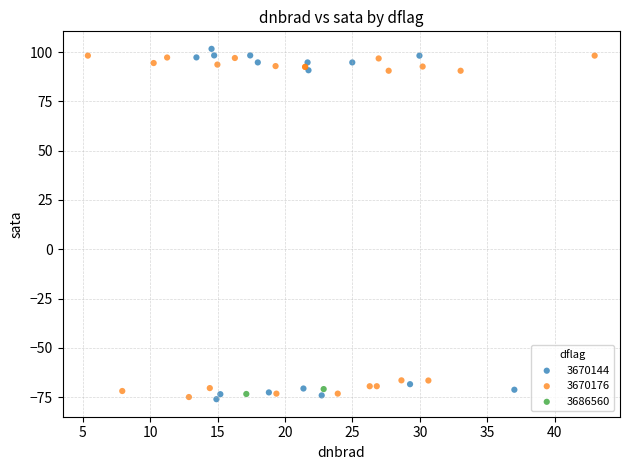

What are all the series names shown in the legend?

3670144, 3670176, 3686560